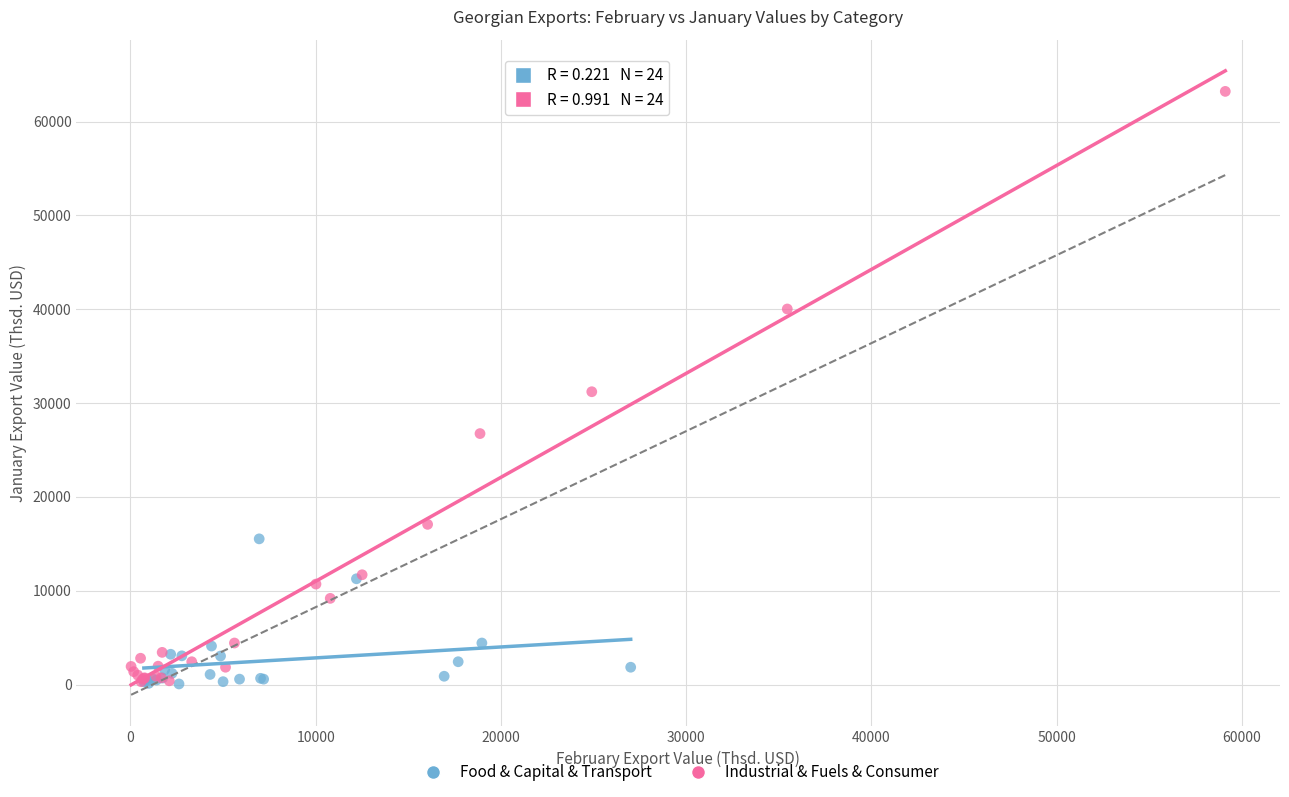

Which series has the largest Y range (max minus min)?

Industrial & Fuels & Consumer